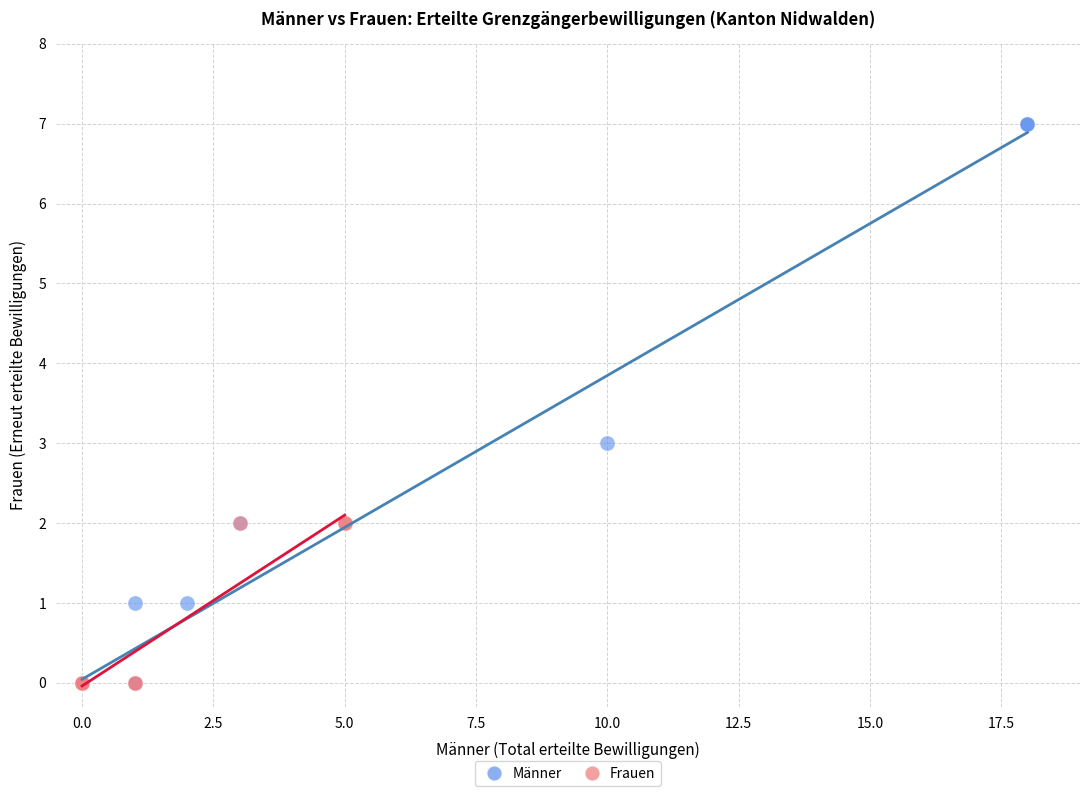

Which series contains the highest Y value?

Männer